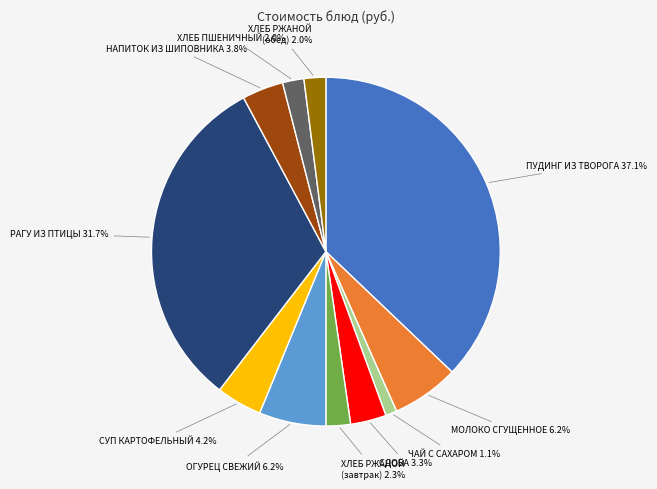

Is there a majority slice in this chart?

No